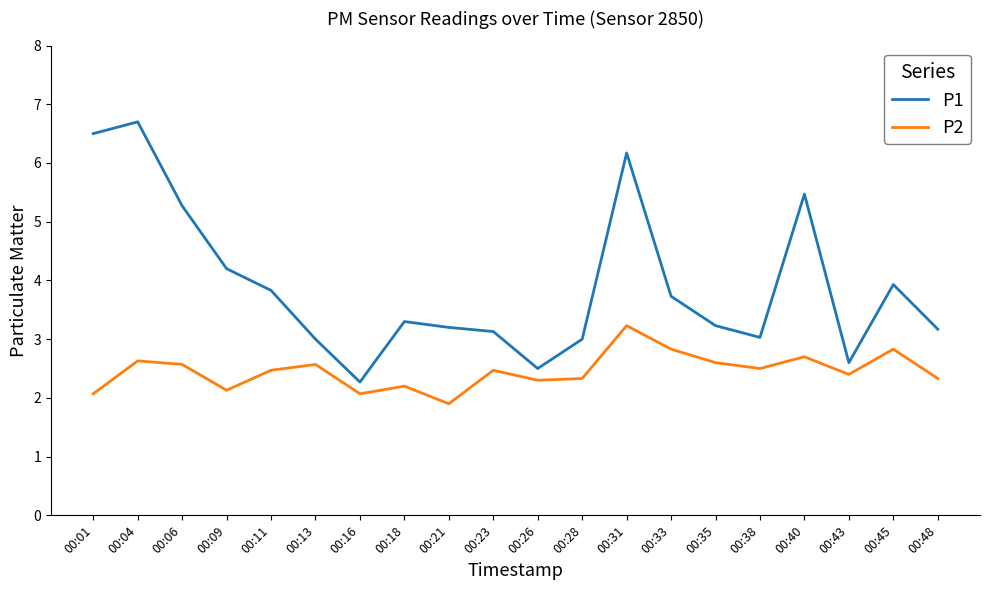

Reading left to right, list all the values displayed in this chart.

P1: 00:01=6.5	00:04=6.7	00:06=5.3	00:09=4.2	00:11=3.8	00:13=3.0	00:16=2.3	00:18=3.3	00:21=3.2	00:23=3.1	00:26=2.5	00:28=3.0	00:31=6.2	00:33=3.7	00:35=3.2	00:38=3.0	00:40=5.5	00:43=2.6	00:45=3.9	00:48=3.2
P2: 00:01=2.1	00:04=2.6	00:06=2.6	00:09=2.1	00:11=2.5	00:13=2.6	00:16=2.1	00:18=2.2	00:21=1.9	00:23=2.5	00:26=2.3	00:28=2.3	00:31=3.2	00:33=2.8	00:35=2.6	00:38=2.5	00:40=2.7	00:43=2.4	00:45=2.8	00:48=2.3